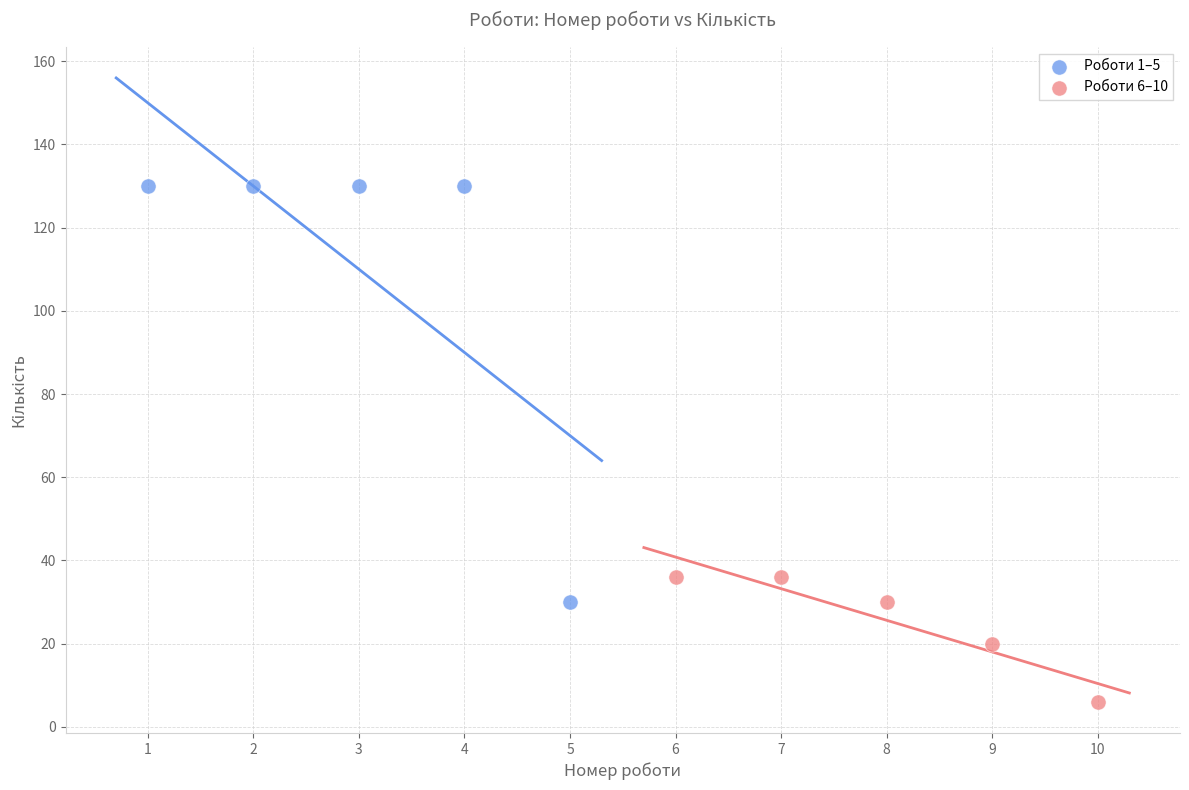

Which series reaches the maximum Y coordinate?

Роботи 1–5